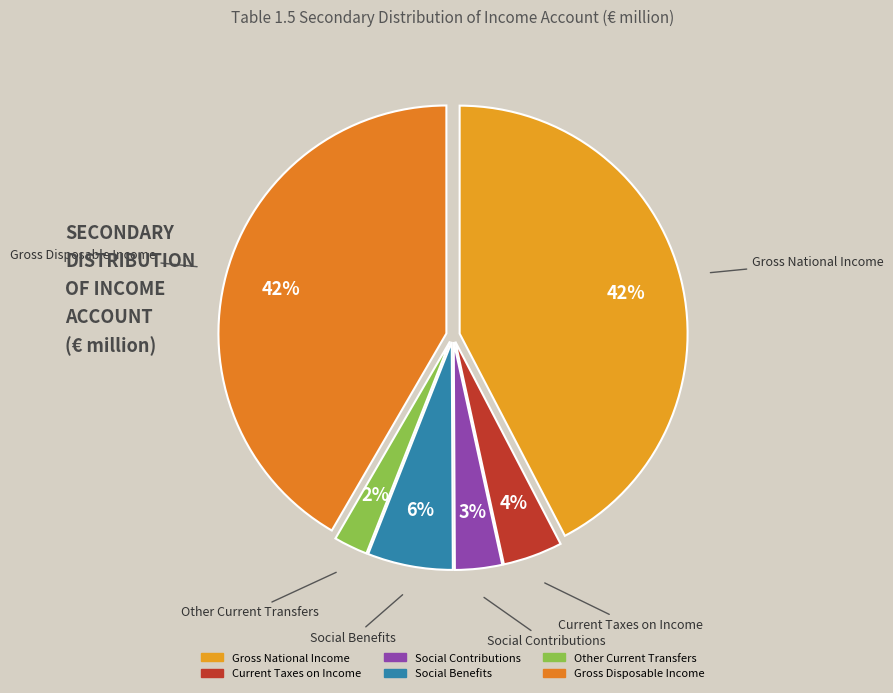

To the nearest percent, what is the difference between the largest and smallest slice percentages?

40%